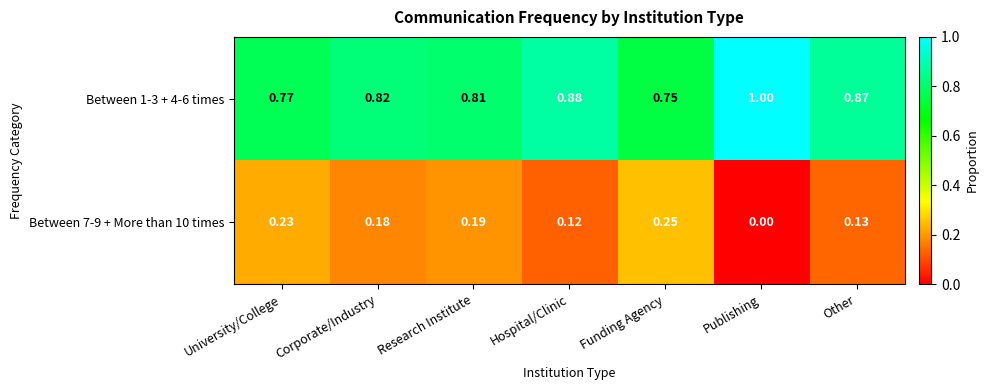

Is the value of Between 1-3 + 4-6 times at Publishing greater than the value of Between 7-9 + More than 10 times at University/College?

Yes